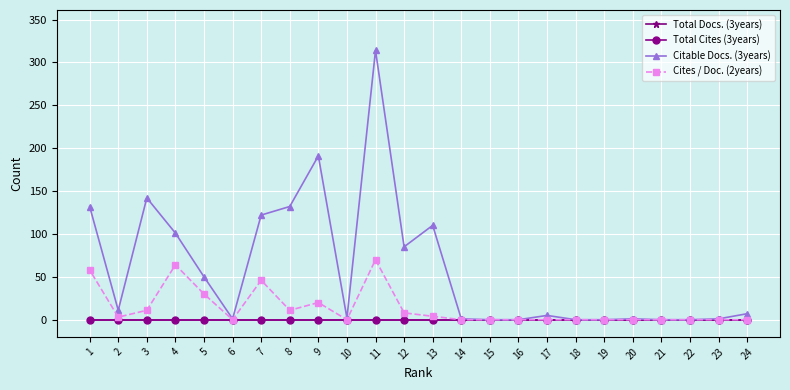

Which category has the highest value in the Total Cites (3years) series?

24